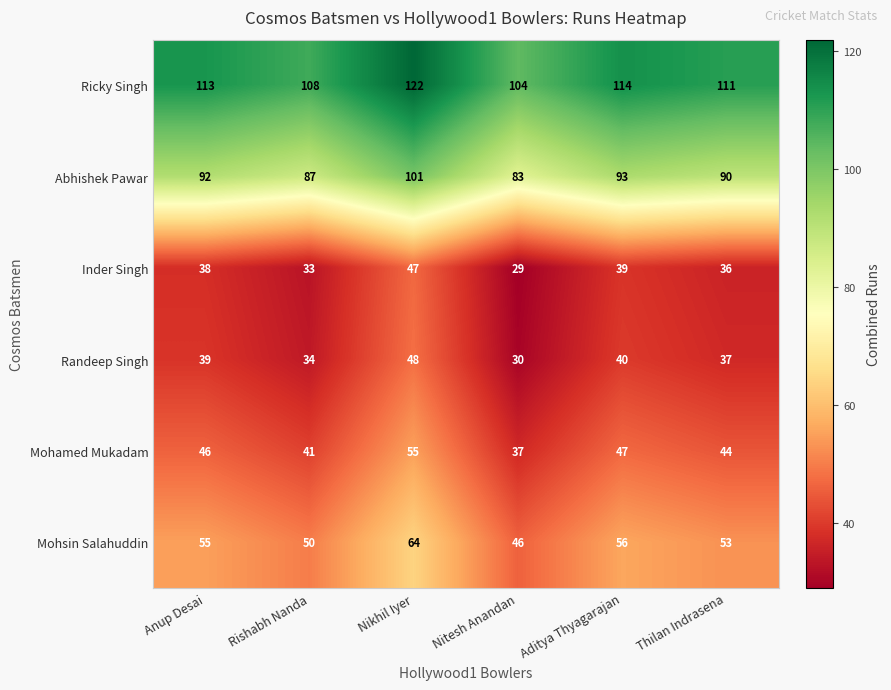

What is the spread (max minus min) of values at Thilan Indrasena?

75